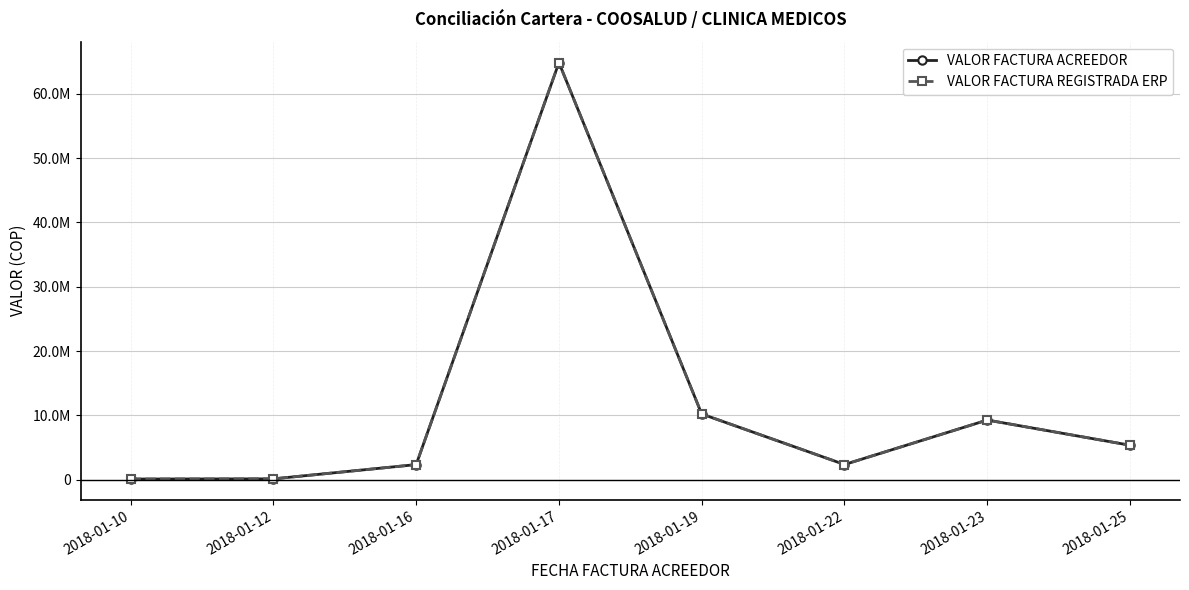

Is the value of VALOR FACTURA ACREEDOR at 2018-01-12 greater than the value of VALOR FACTURA REGISTRADA ERP at 2018-01-16?

No